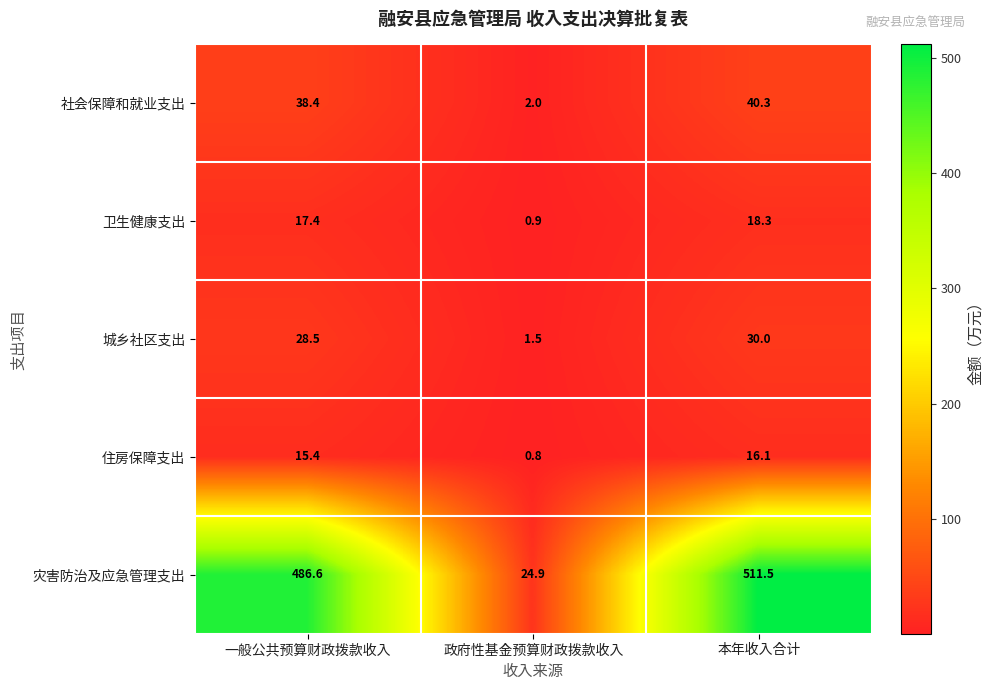

What is the greatest value displayed?

511.5